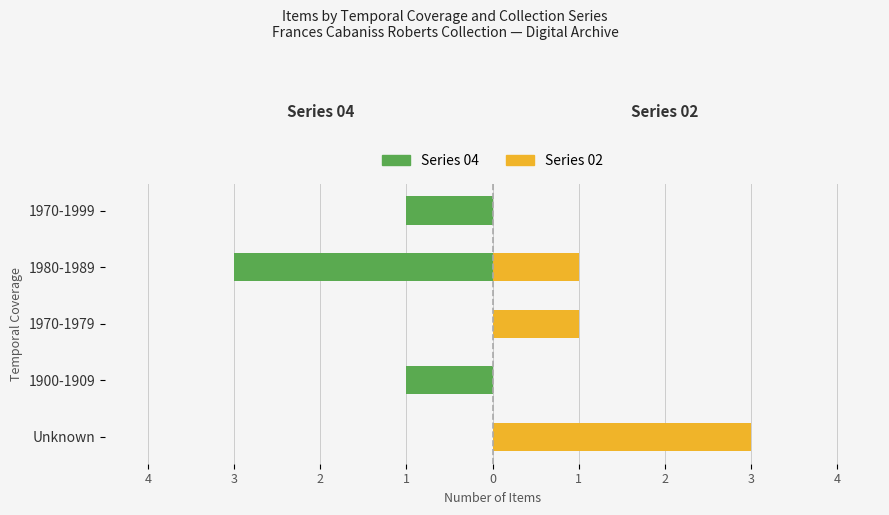

How many groups of bars are there?

5